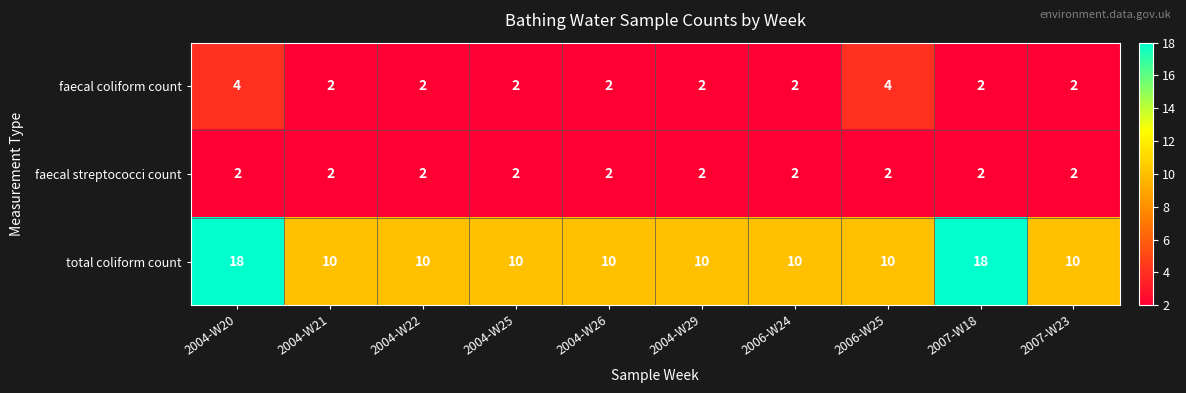

How many categories are shown in the chart?

10